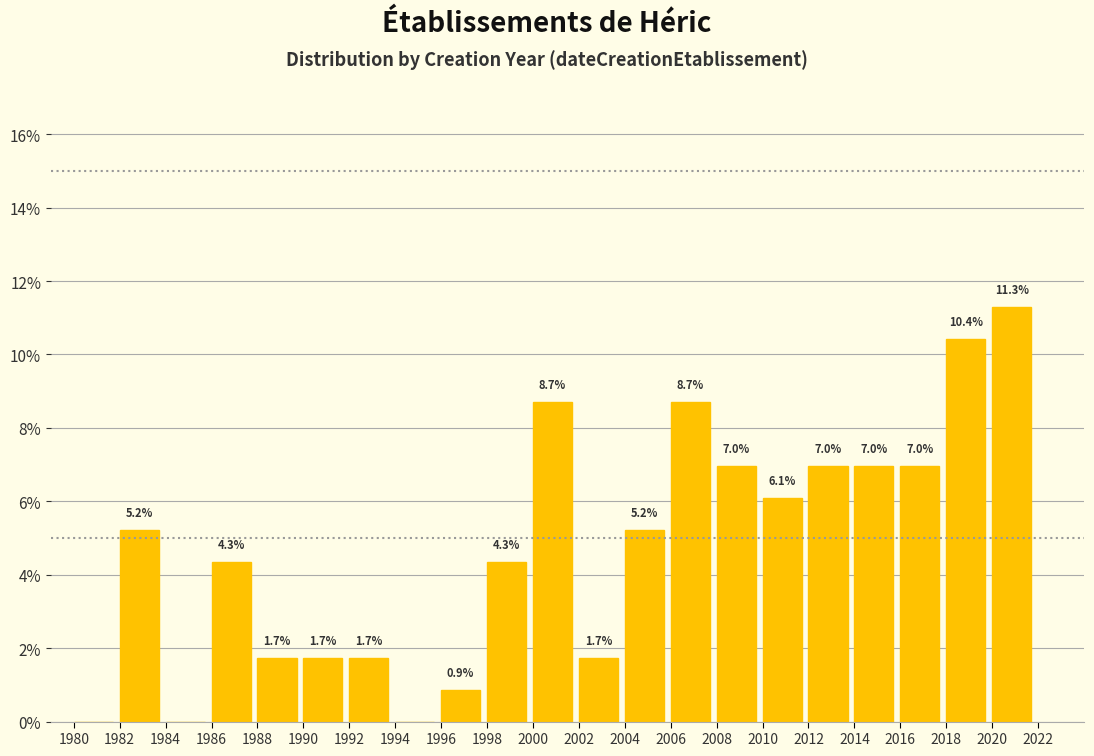

Over which range of the x-axis is the bar tallest?

2020 to 2022